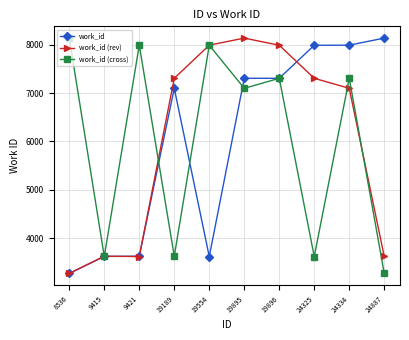

At which label is work_id (rev) closest to 5704?

24334